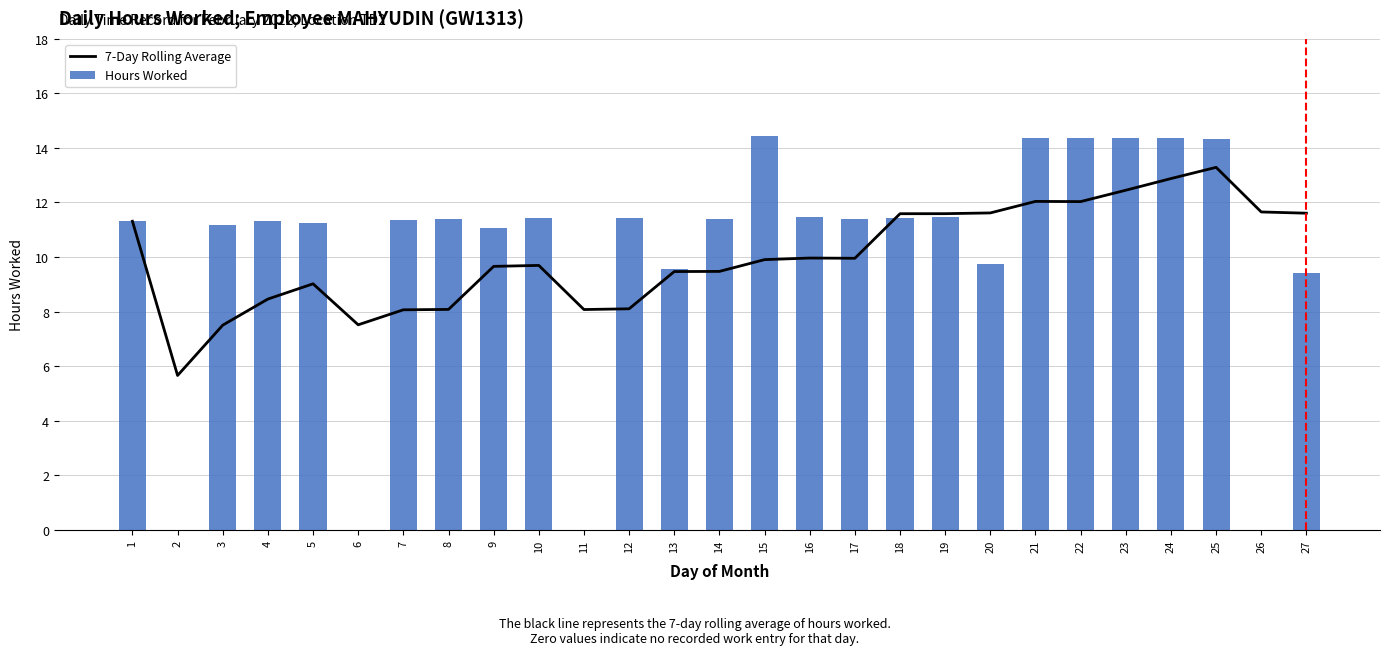

What is the greatest value displayed?

14.4